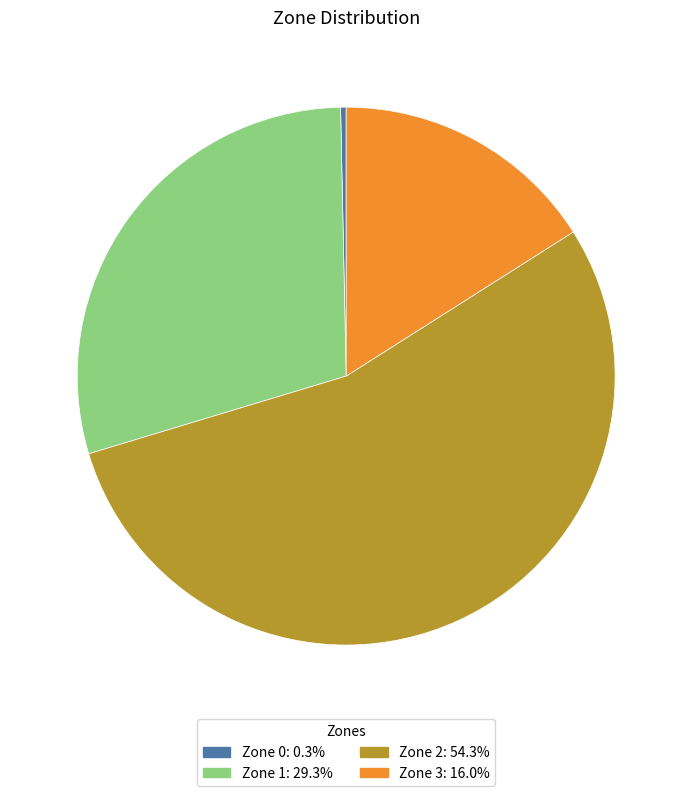

Which category has the smallest portion of the pie?

Zone 0